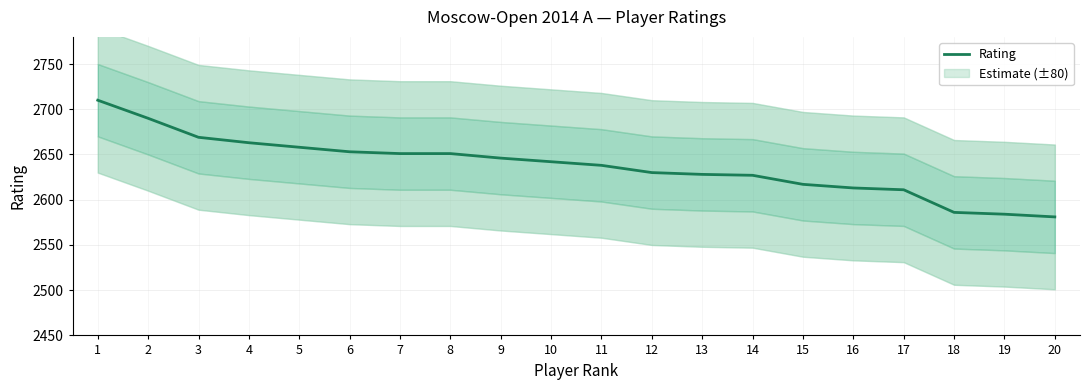

At which label is the value closest to 2645?

9